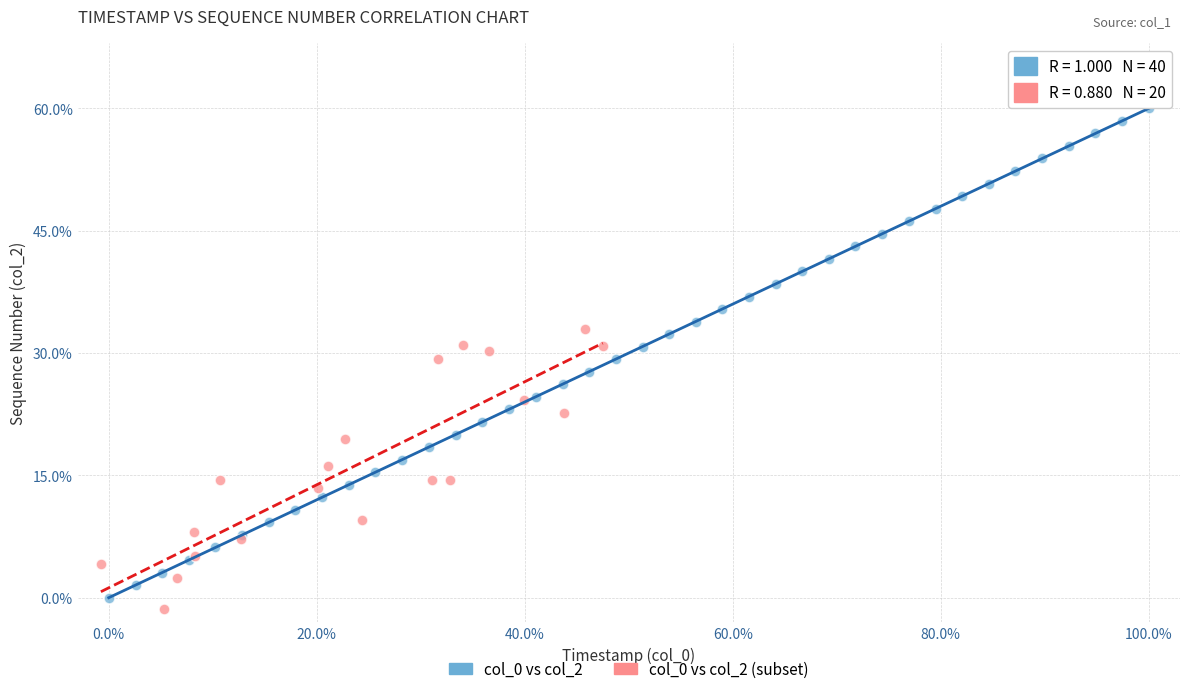

Which series contains the highest Y value?

col_0 vs col_2